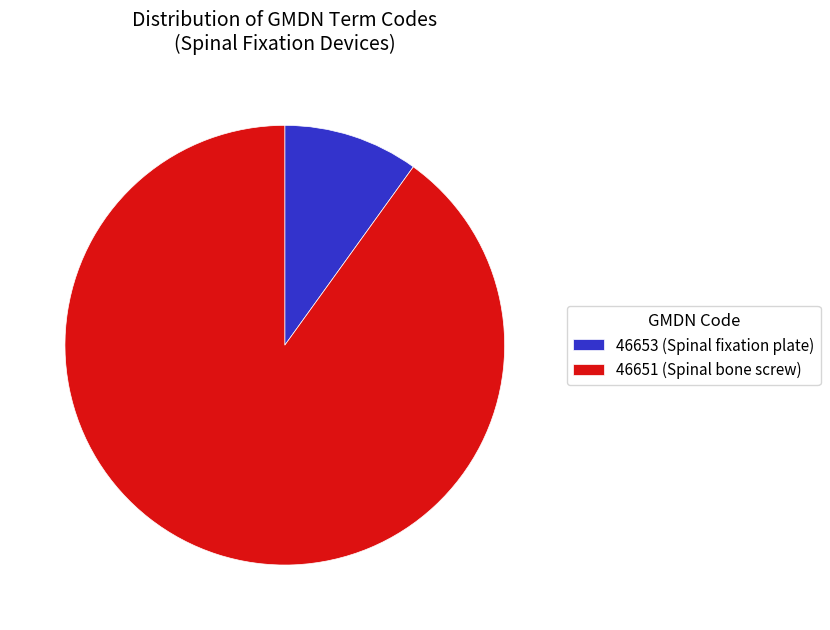

Is the sum of 46651 and 46653 greater than half?

Yes